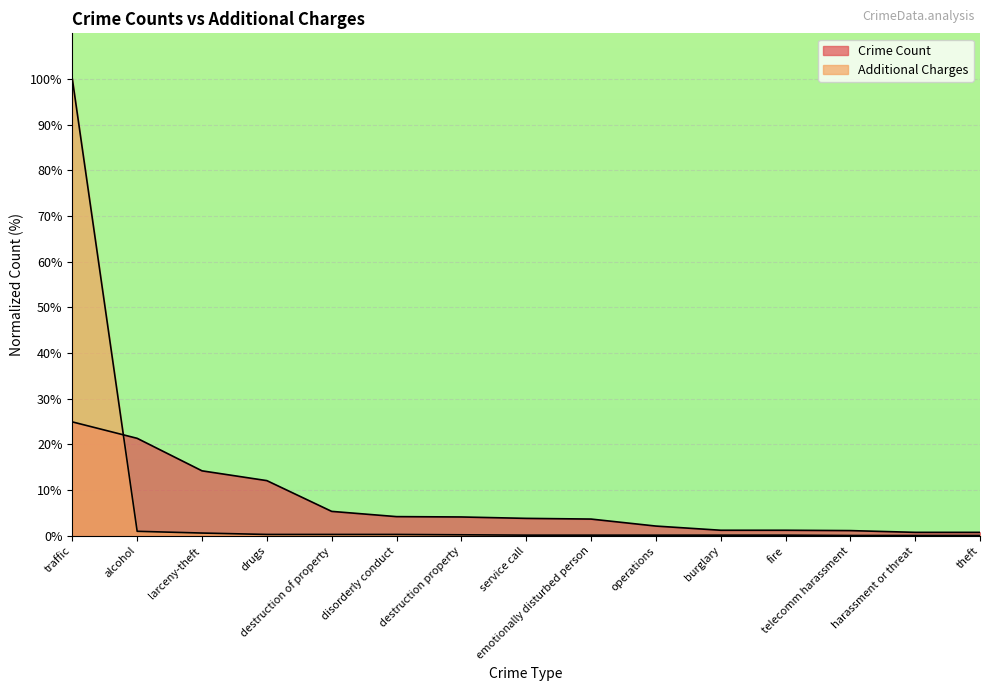

Reading left to right, transcribe all the data shown in this chart.

Crime Count: traffic=24.9	alcohol=21.3	larceny-theft=14.2	drugs=12.1	destruction of property=5.4	disorderly conduct=4.2	destruction property=4.1	service call=3.8	emotionally disturbed person=3.7	operations=2.1	burglary=1.2	fire=1.2	telecomm harassment=1.1	harassment or threat=0.8	theft=0.8
Additional Charges: traffic=100.0	alcohol=1.0	larceny-theft=0.6	drugs=0.3	destruction of property=0.3	disorderly conduct=0.3	destruction property=0.2	service call=0.2	emotionally disturbed person=0.2	operations=0.2	burglary=0.2	fire=0.2	telecomm harassment=0.1	harassment or threat=0.1	theft=0.1